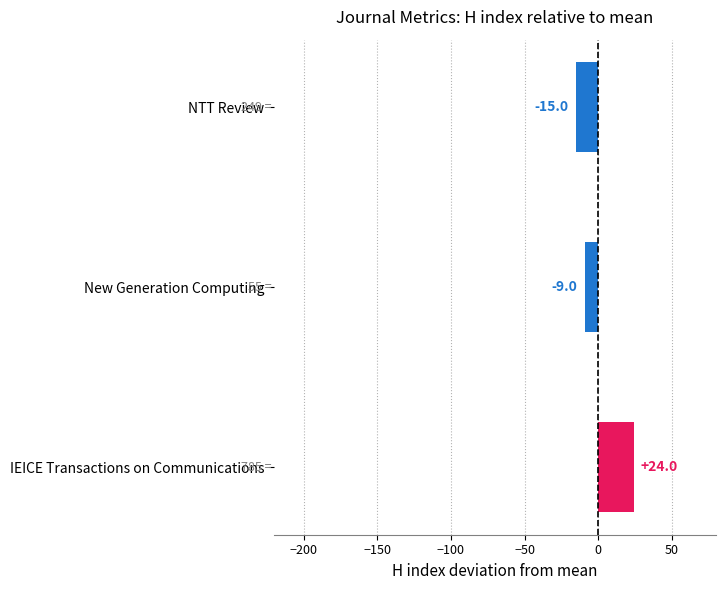

Are the bars horizontal?

Yes